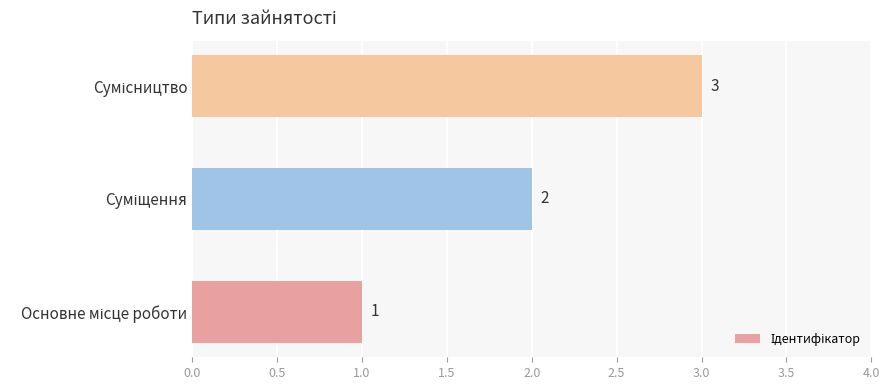

What is the sum of all values?

6